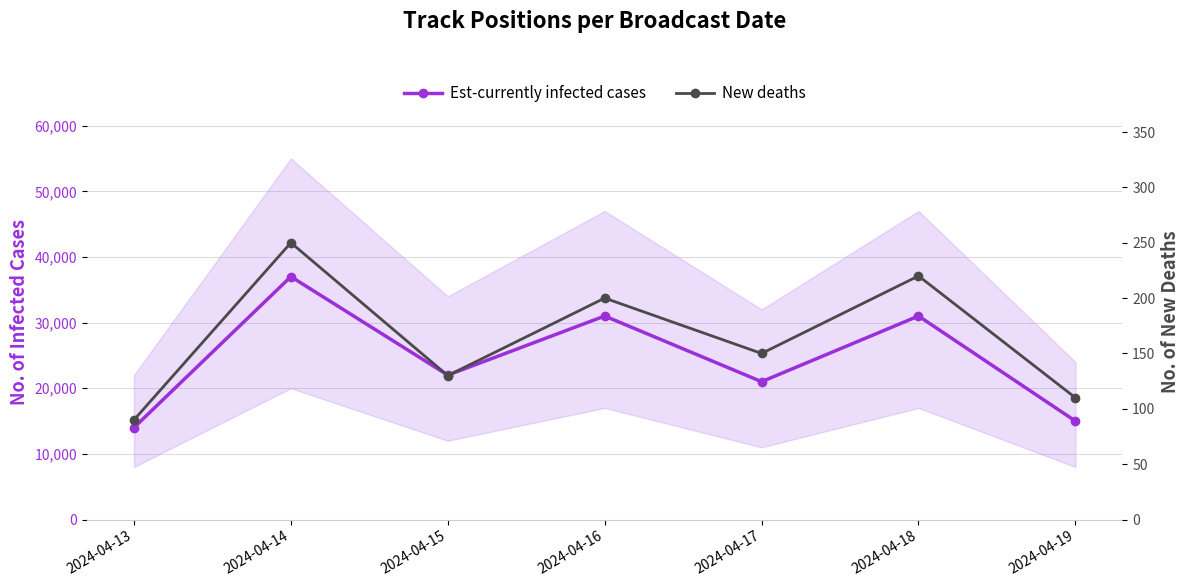

Count the number of data series in this chart.

2